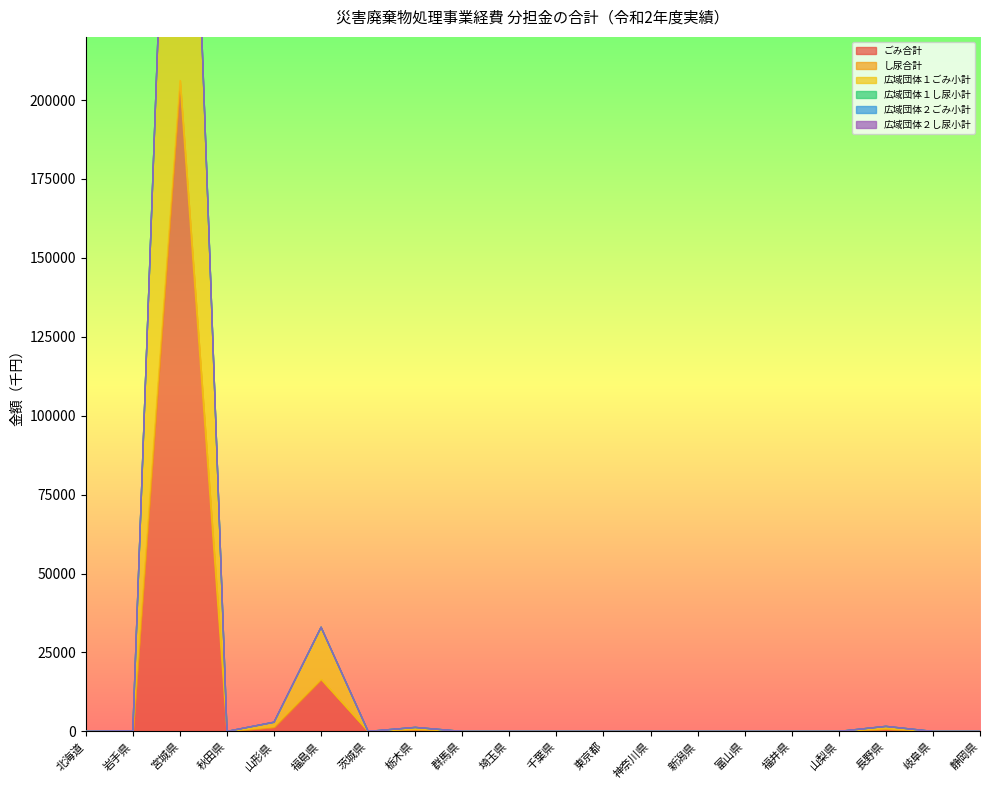

Does the chart have visible grid lines?

No